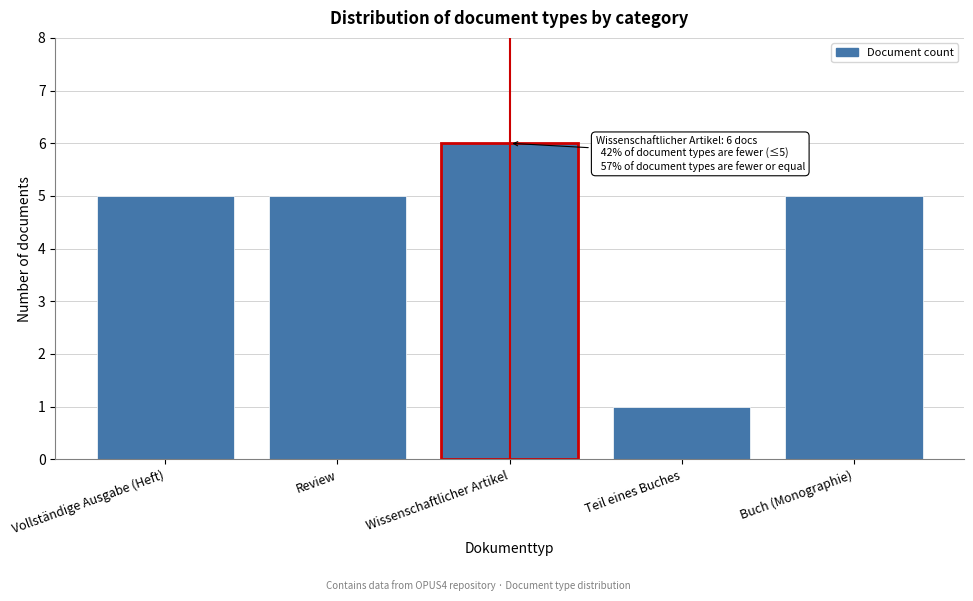

Reading left to right, list all the values displayed in this chart.

Vollständige Ausgabe (Heft)=5	Review=5	Wissenschaftlicher Artikel=6	Teil eines Buches=1	Buch (Monographie)=5